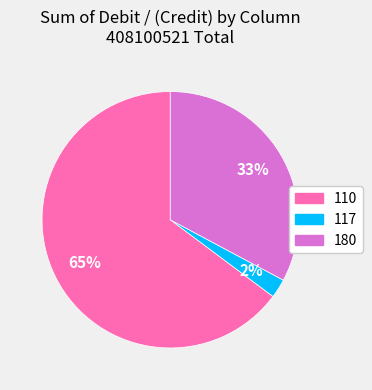

How many slices are in this pie chart?

3